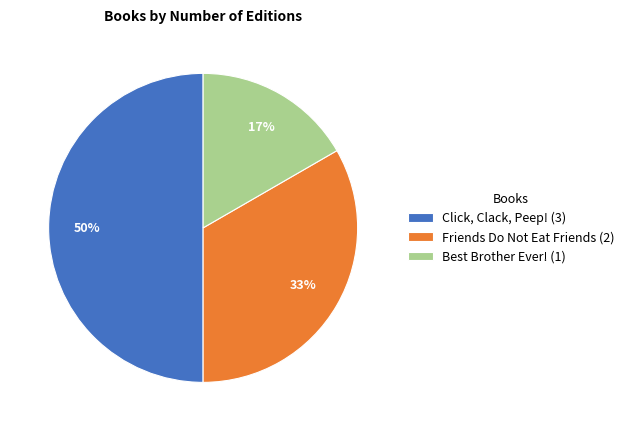

Combined, do Click, Clack, Peep! (3) and Best Brother Ever! (1) account for over 50%?

Yes